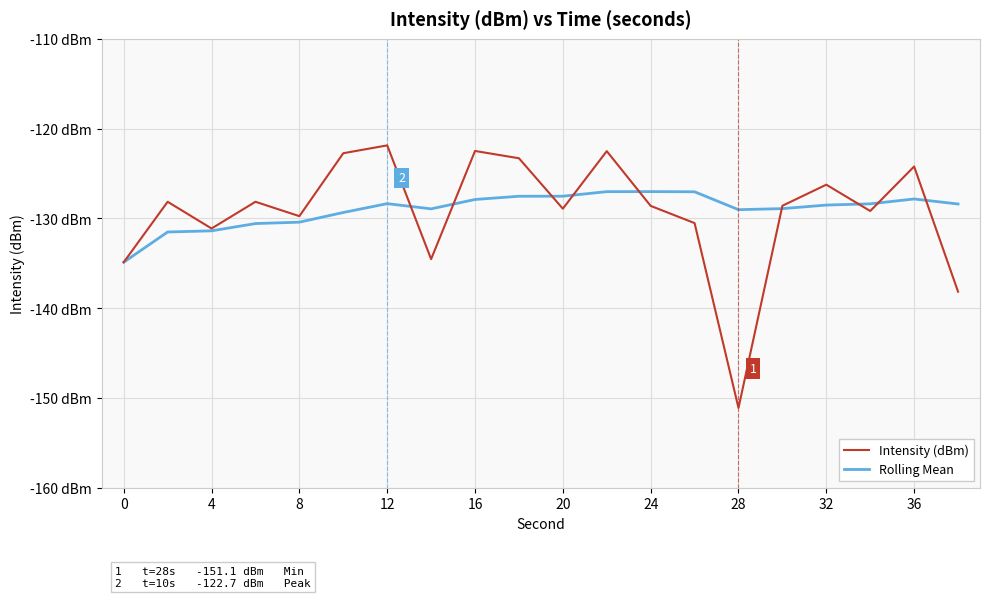

How many interior local valleys does the Rolling Mean series have?

2